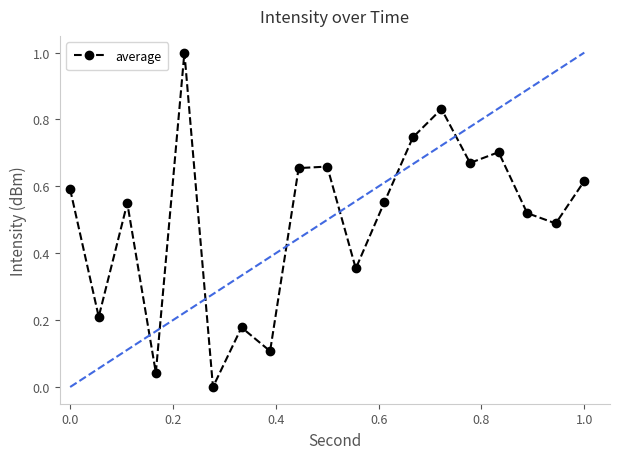

What is the greatest value displayed?

1.0